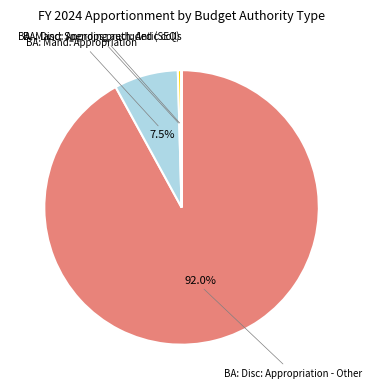

Does any single category account for the majority?

Yes